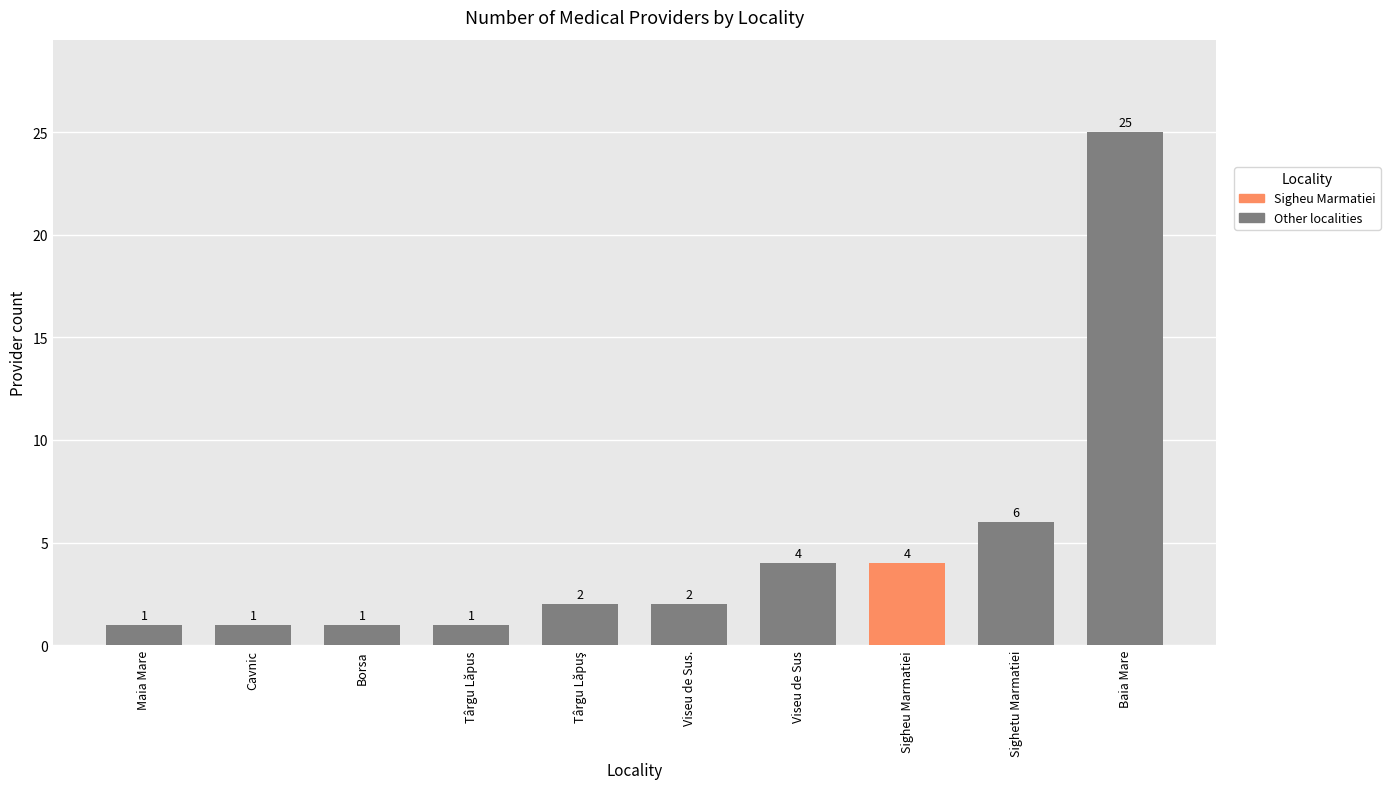

How many values are below 2?

4